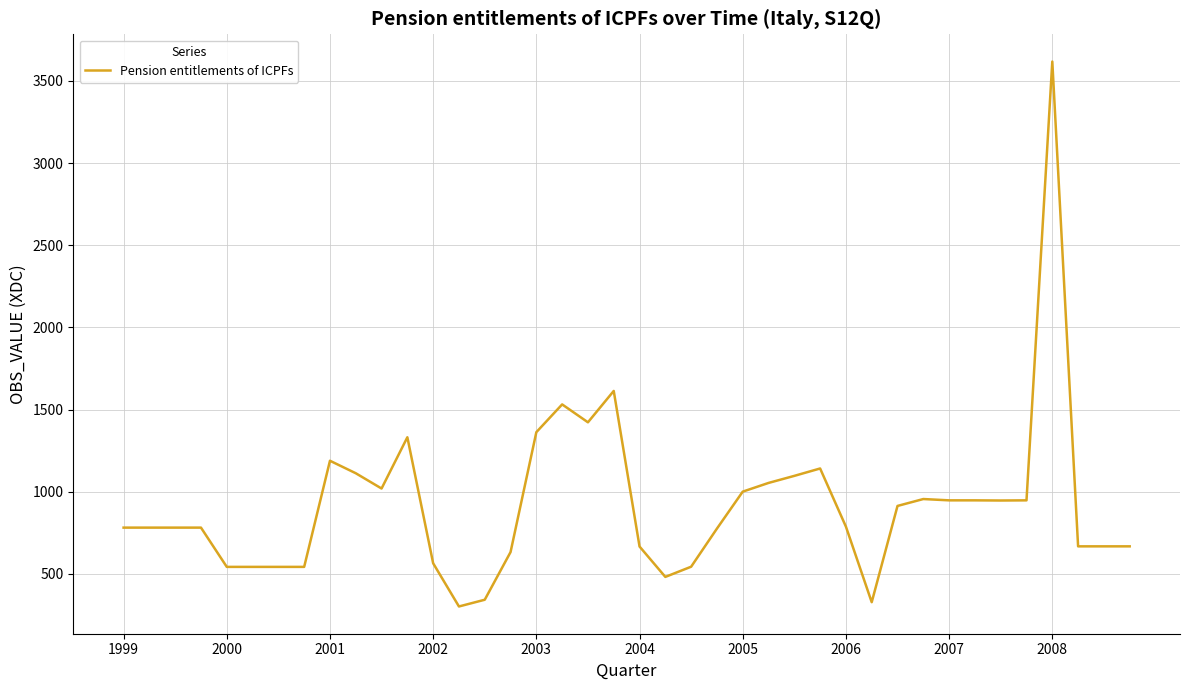

What is the minimum value shown in the chart?

301